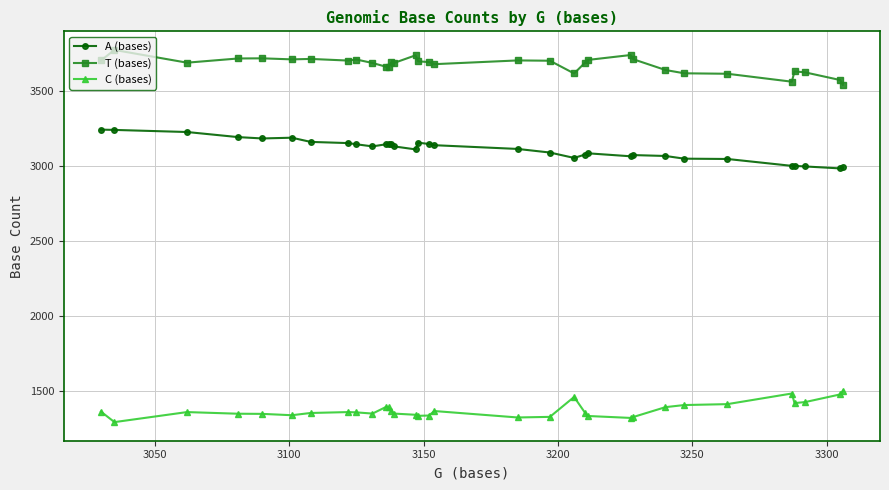

What is the minimum value shown in the chart?

1290